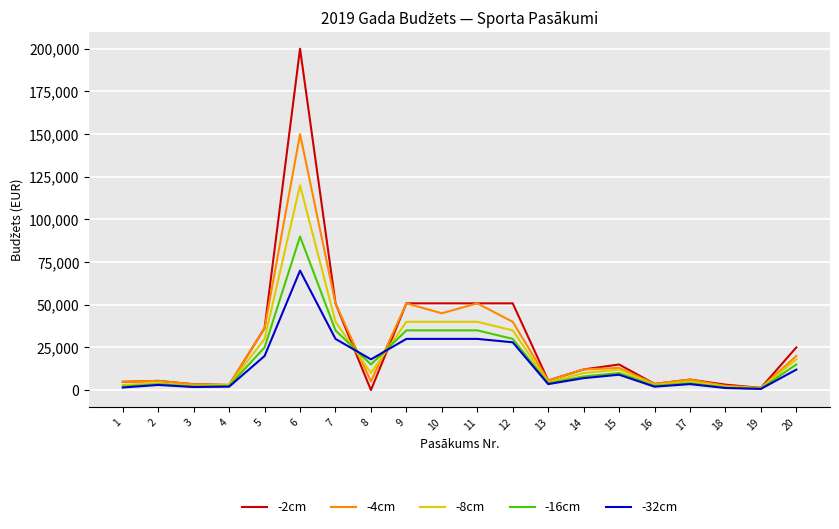

Rank the series by their average value, from lowest to highest.

-32cm, -16cm, -8cm, -4cm, -2cm